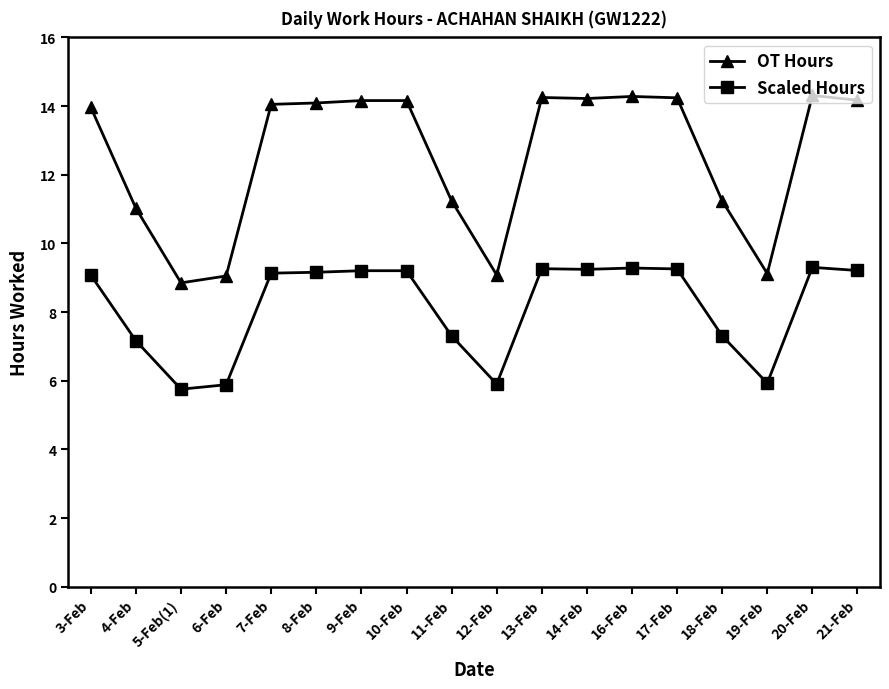

What is the difference between the maximum and second lowest values in the Scaled Hours series?

3.4